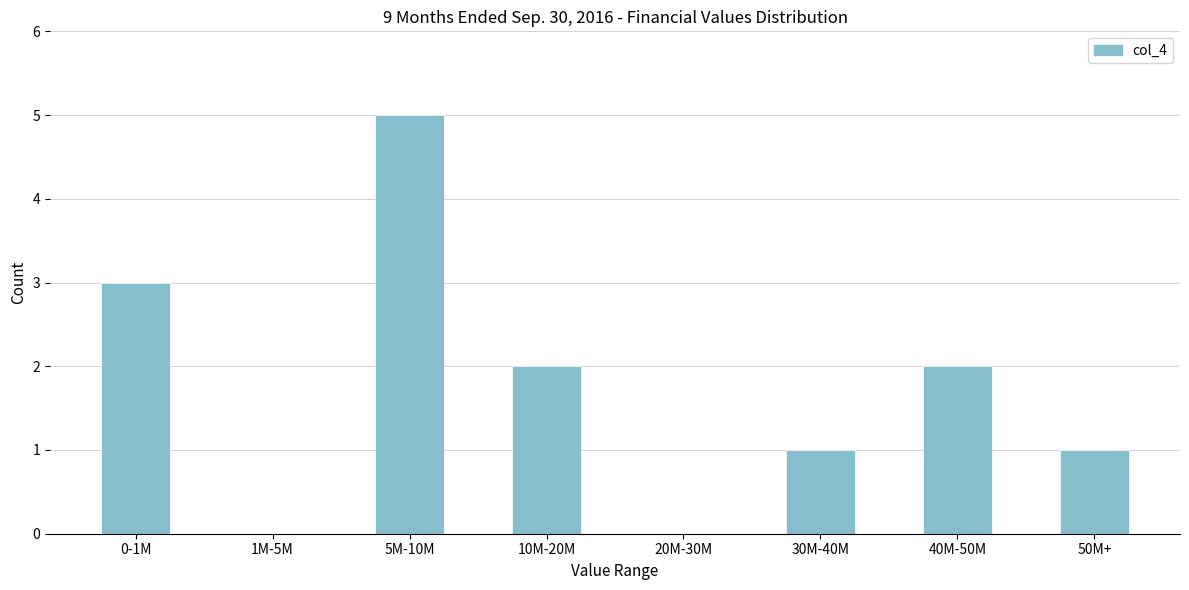

Reading left to right, what are all the values shown in this chart?

0-1M=3	1M-5M=0	5M-10M=5	10M-20M=2	20M-30M=0	30M-40M=1	40M-50M=2	50M+=1